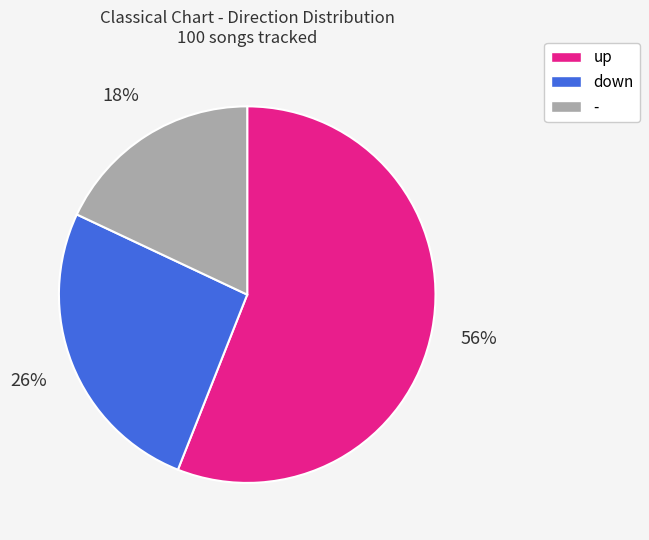

What is the majority slice?

up